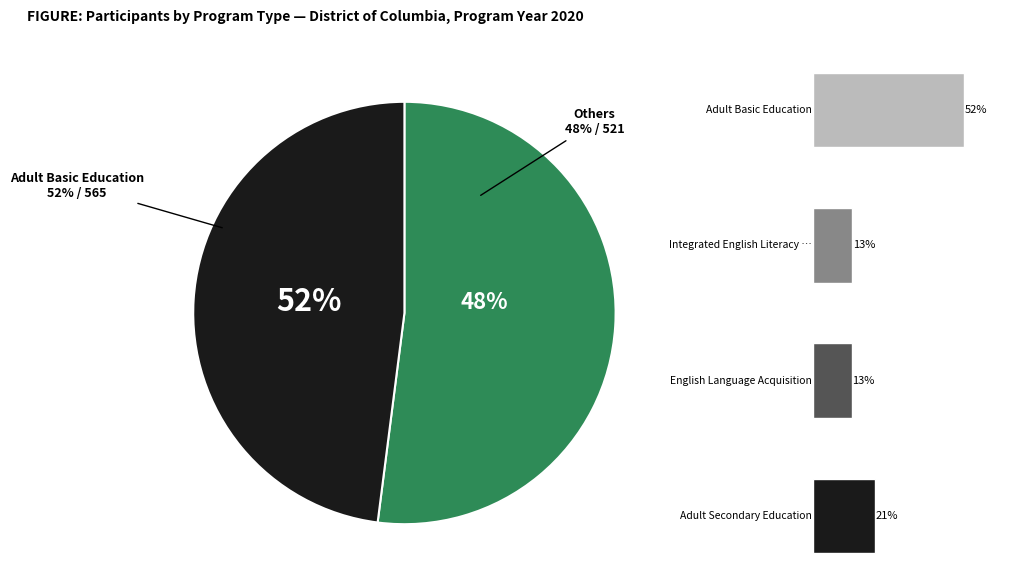

What percentage is the Integrated English Literacy and Civics slice, to the nearest percent?

13%